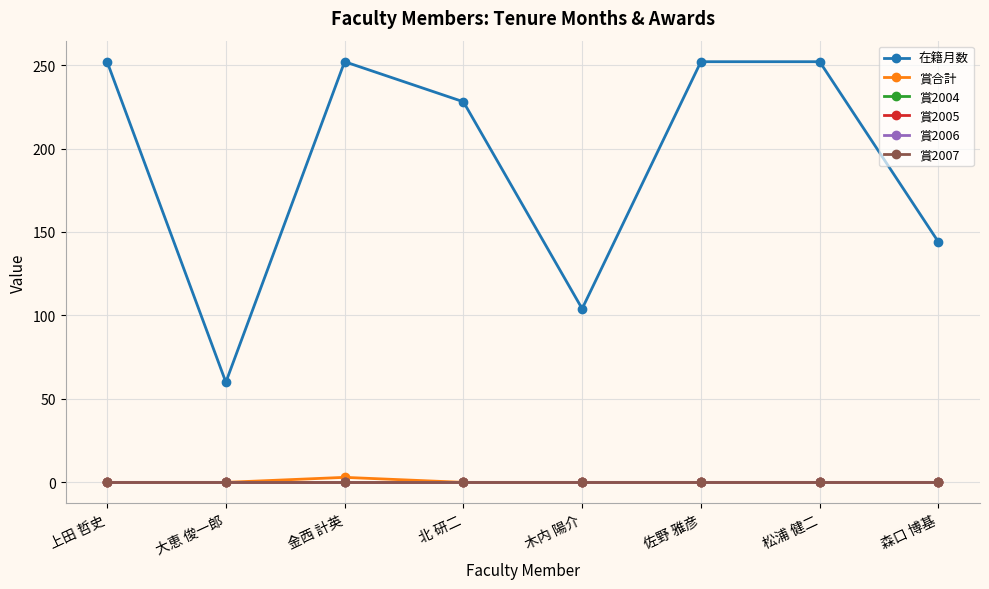

List the labels in order of 賞2006 value, smallest first.

上田 哲史, 大恵 俊一郎, 金西 計英, 北 研二, 木内 陽介, 佐野 雅彦, 松浦 健二, 森口 博基